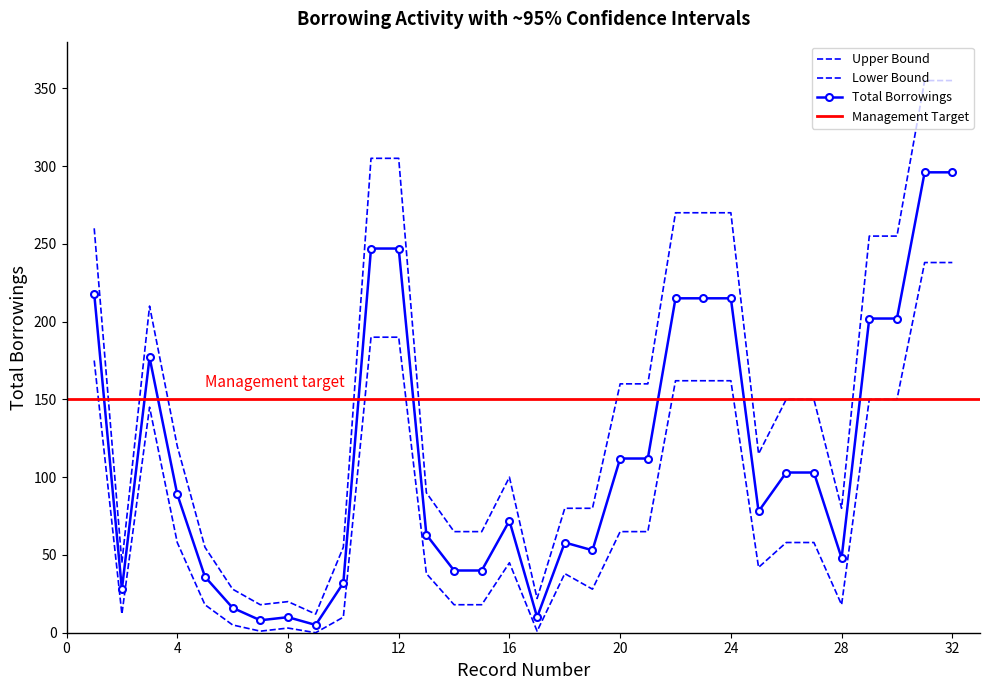

What is the value of the Lower Bound point at the 6th from the left?

5